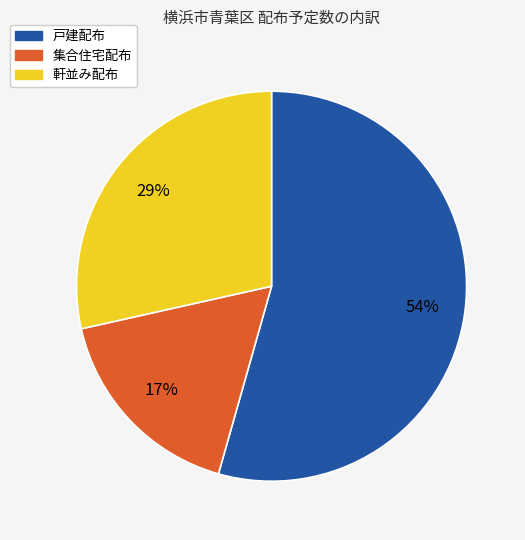

To the nearest percent, what is the difference between the largest and smallest slice percentages?

37%